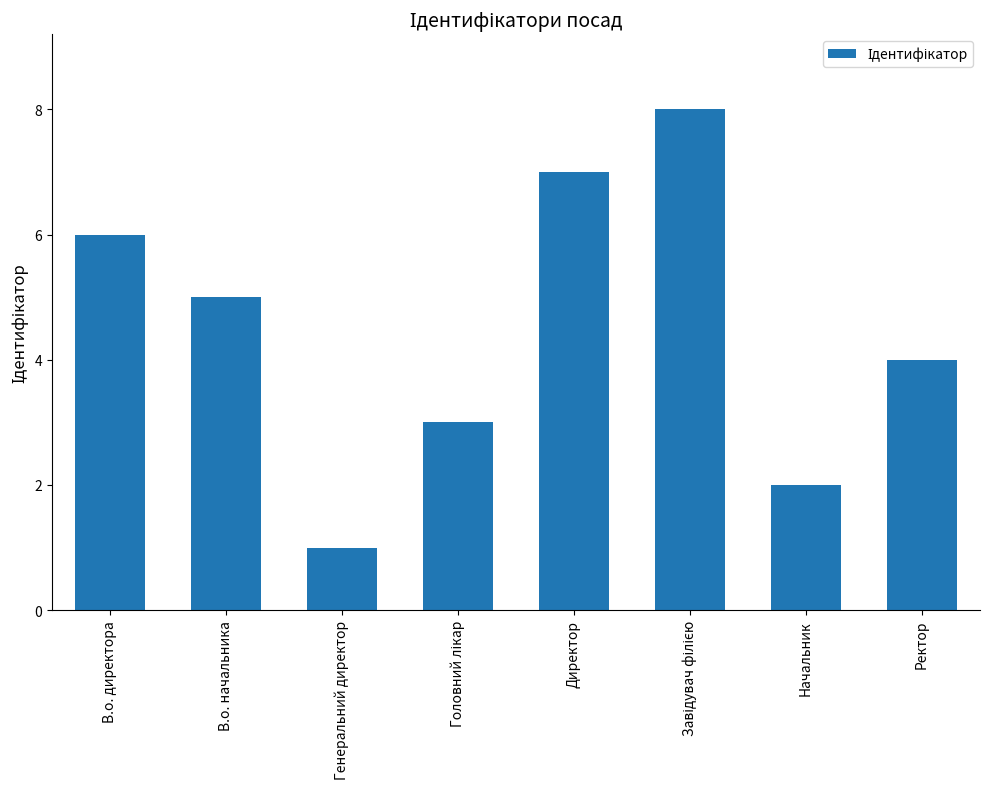

The value at Директор is 7. True or false?

True